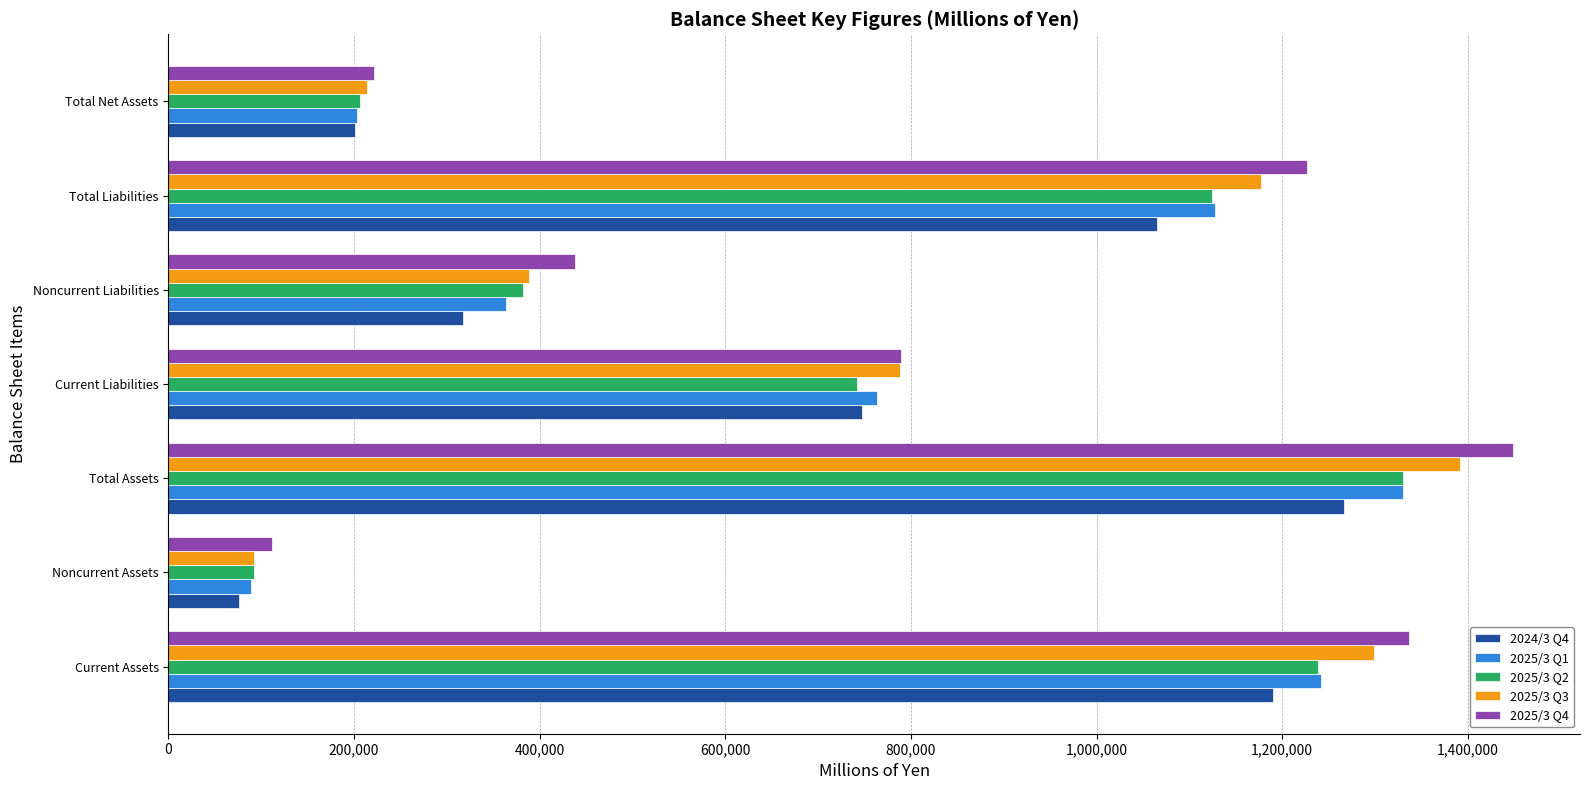

Count the number of categories in the chart.

7